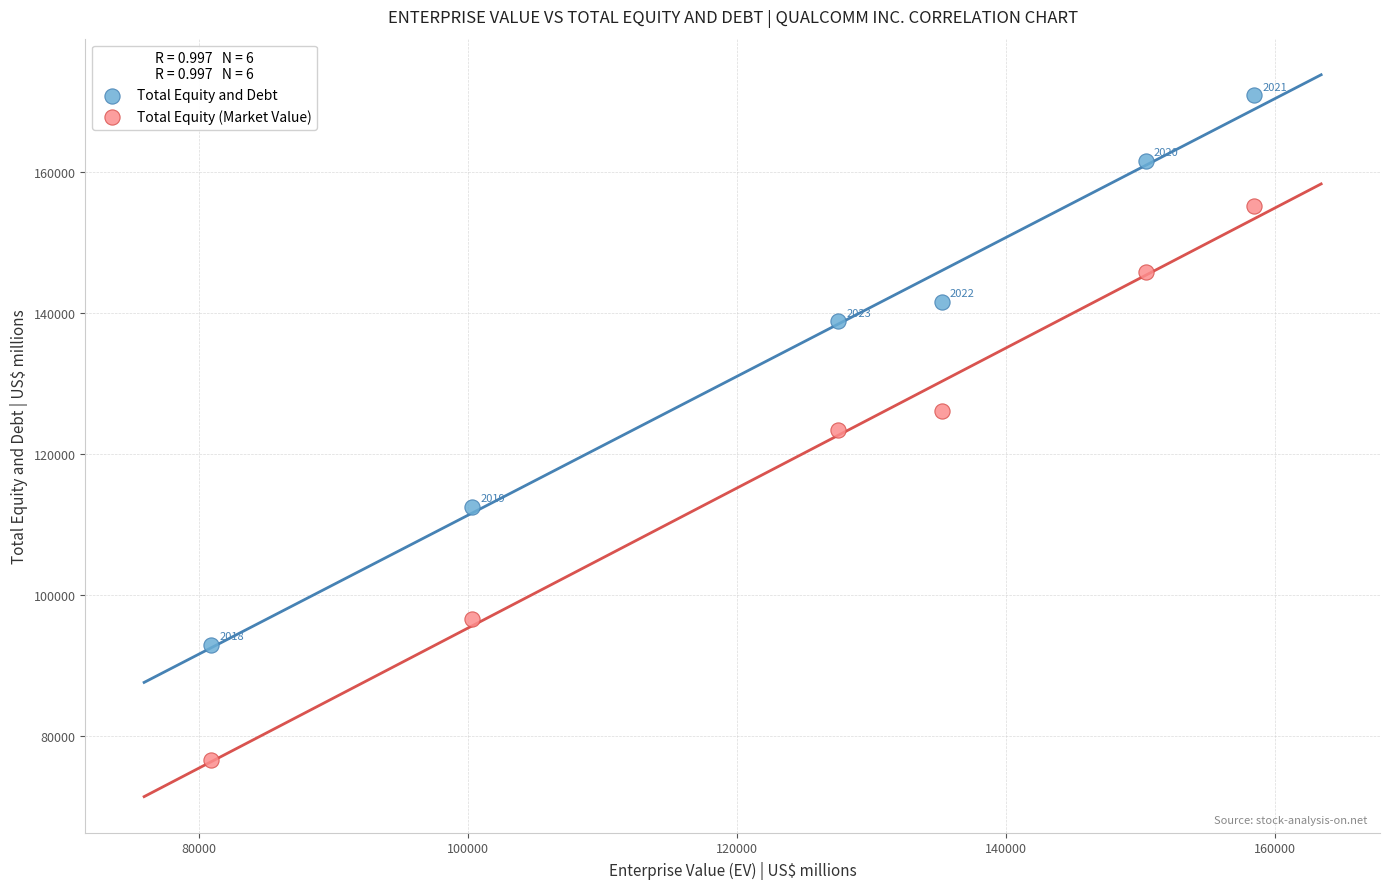

Which series has the widest spread of Y values?

Total Equity (Market Value)